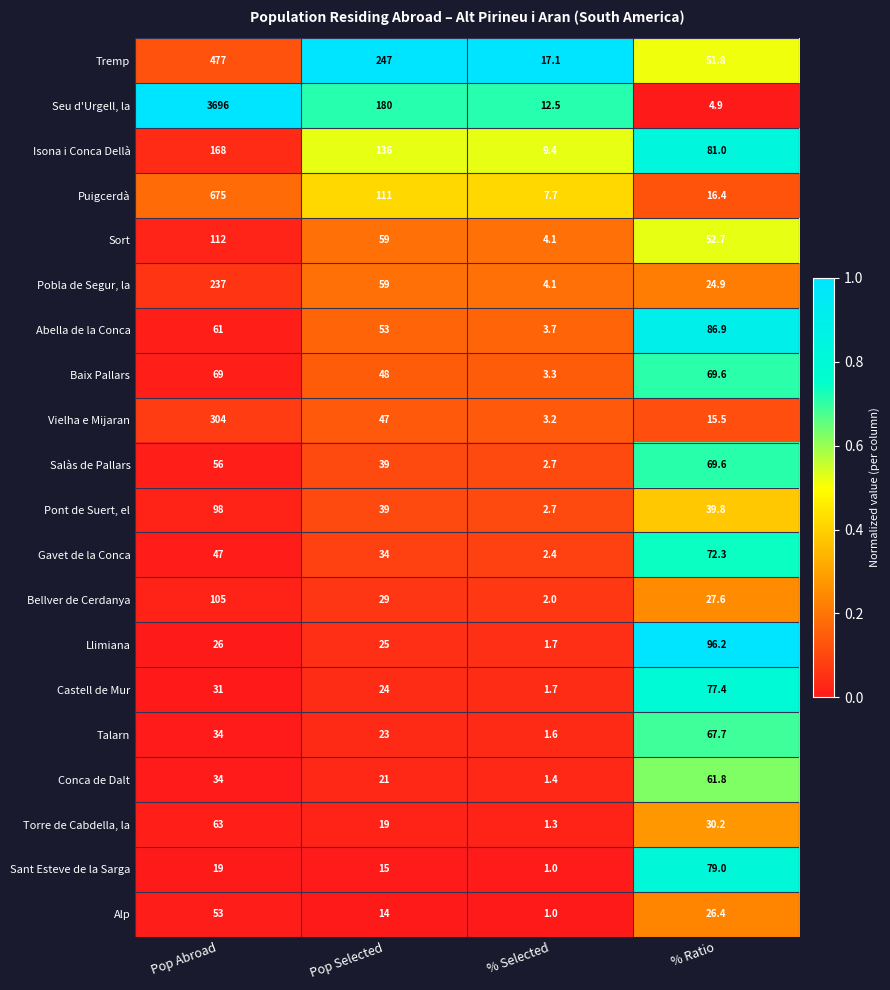

Which series has the largest total across all categories?

Seu d'Urgell, la